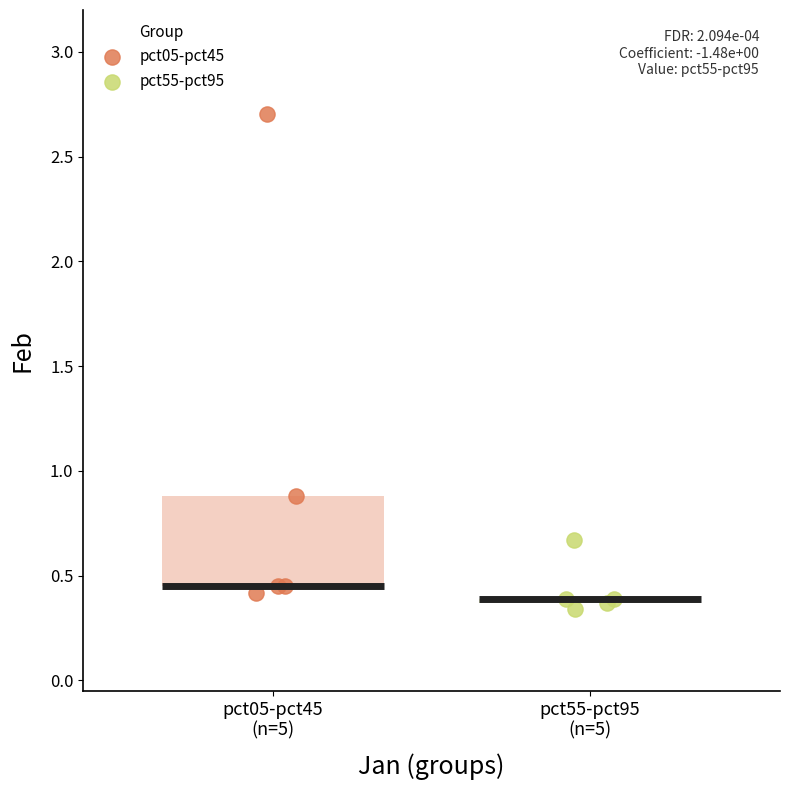

Which series has the widest spread of Y values?

pct05-pct45